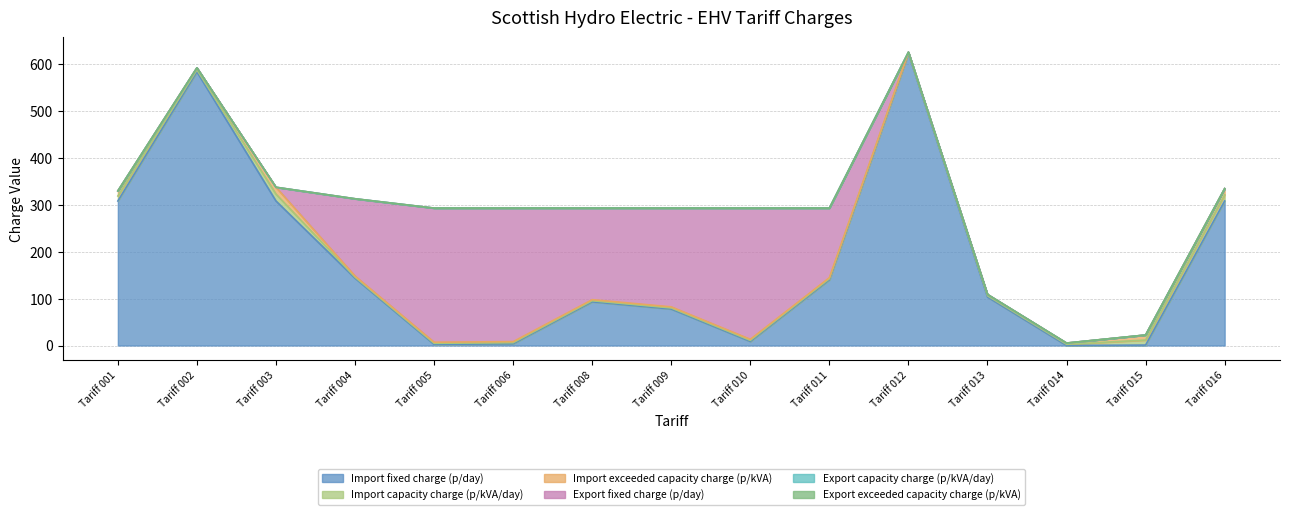

What is the difference between the second highest and minimum values in the Import exceeded capacity charge (p/kVA) series?

11.8